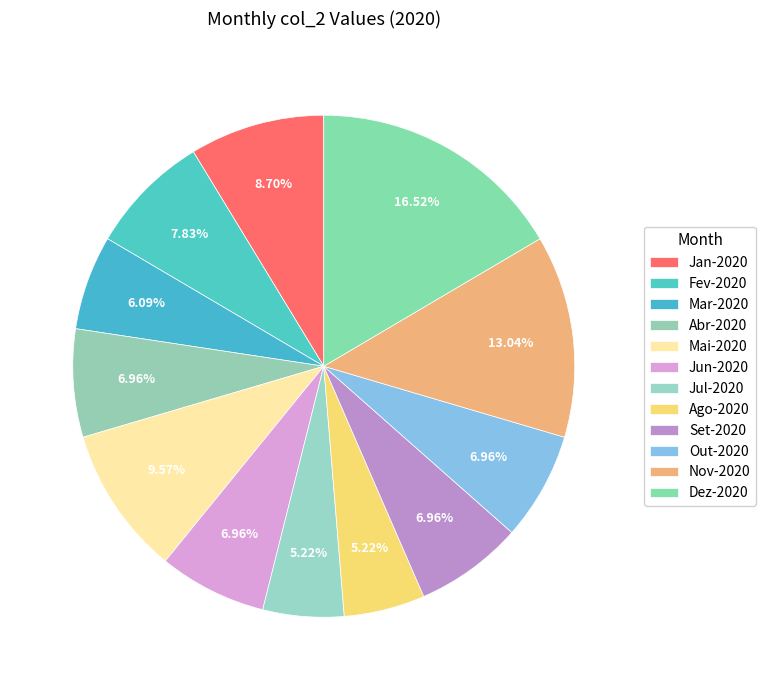

What percentage do Dez-2020 and Set-2020 together represent?

23.5%